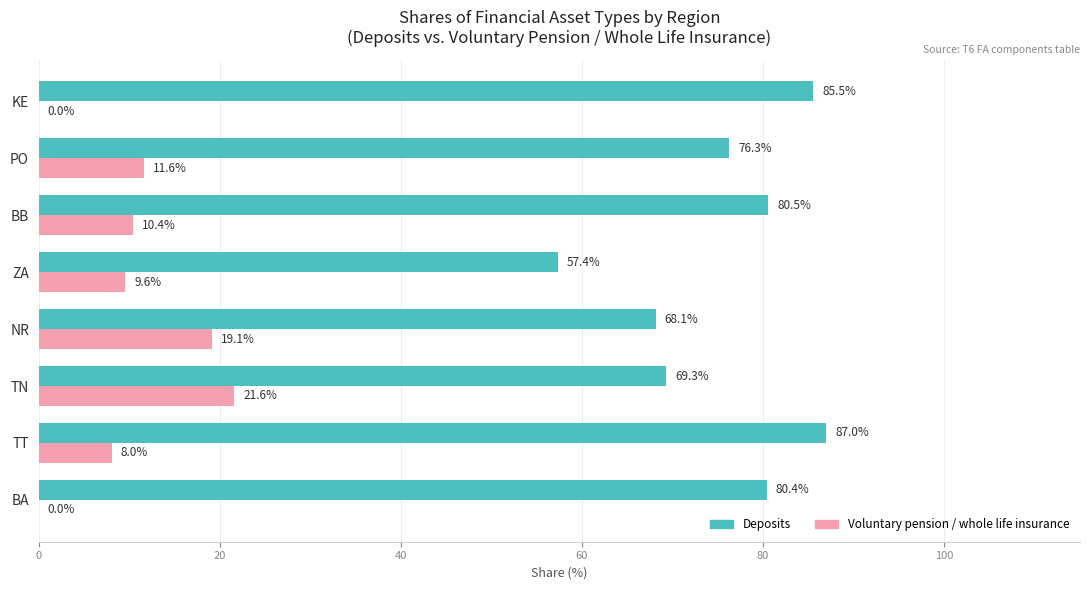

The Voluntary pension / whole life insurance series shows 8.0 at TT. True or false?

True